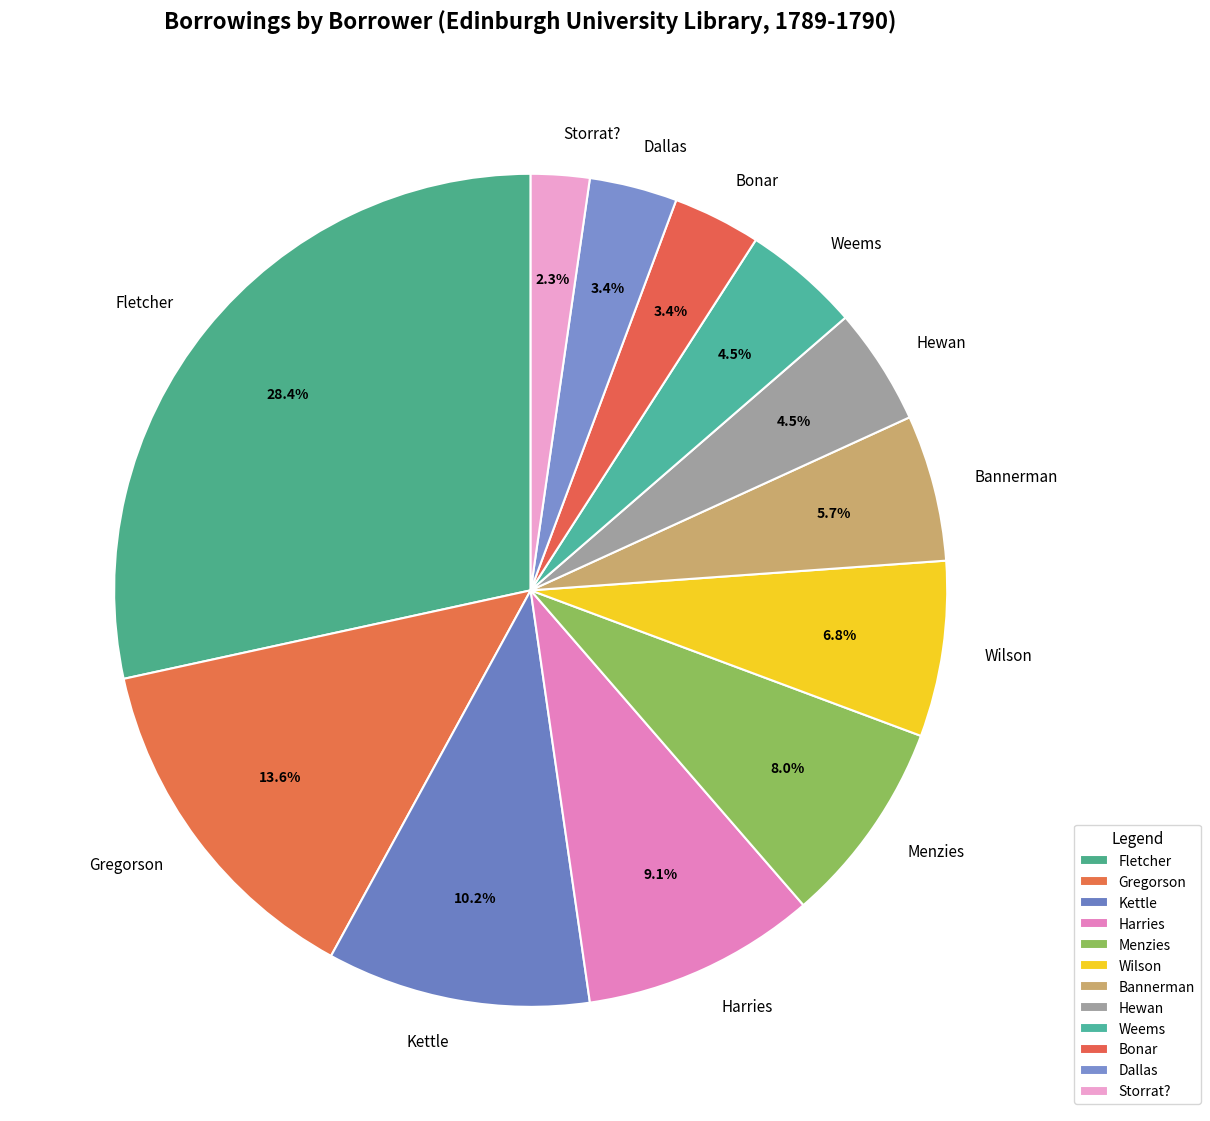

Which slice is the largest?

Fletcher